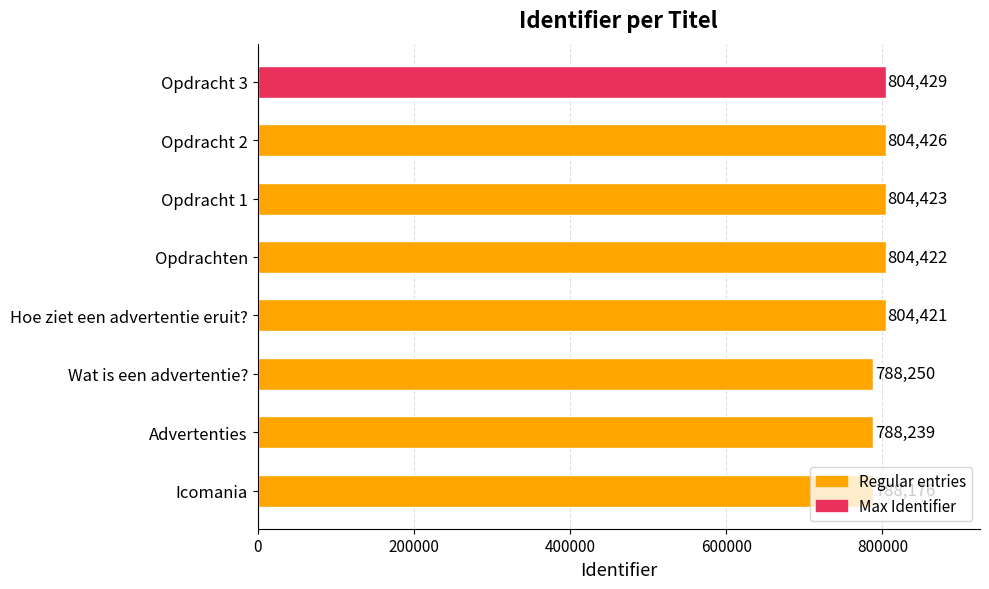

What is the difference between the second highest and second lowest values?

16187